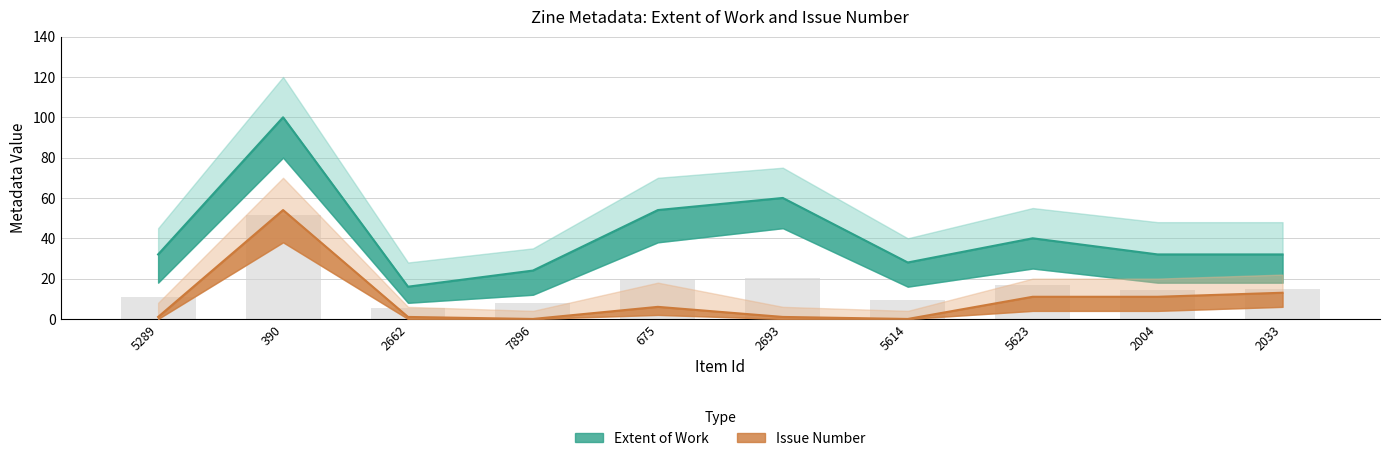

The value of Extent of Work at 2662 is 16. True or false?

True